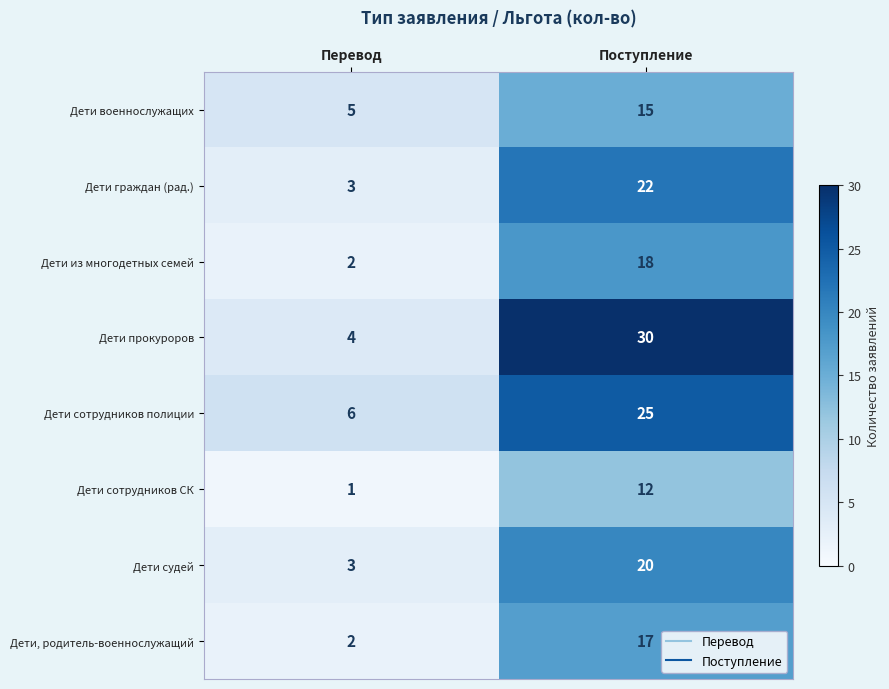

Which series changed the most between Перевод and Поступление?

Дети прокуроров